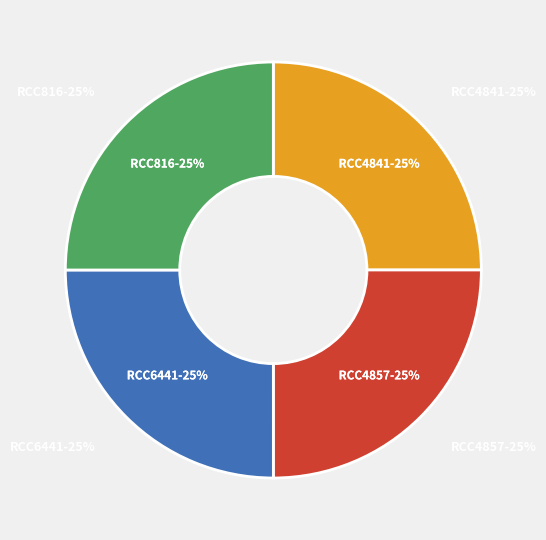

To the nearest percent, what is the combined percentage of RCC4857 and RCC816?

50%